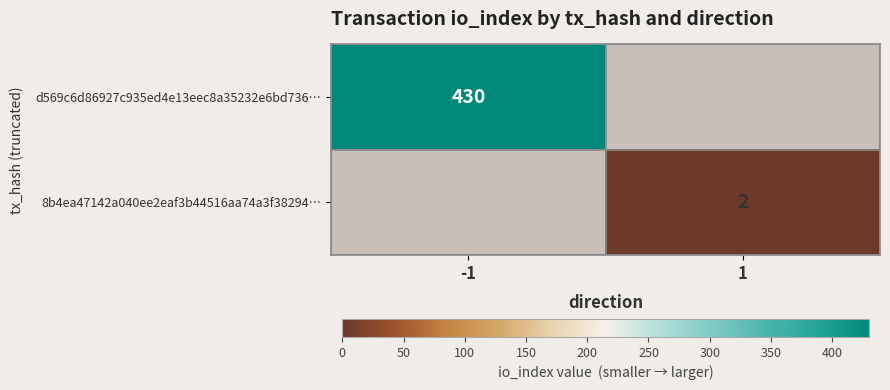

Is it true that 8b4ea47142a040ee2eaf3b44516aa74a3f38294… equals 2 at 1?

True